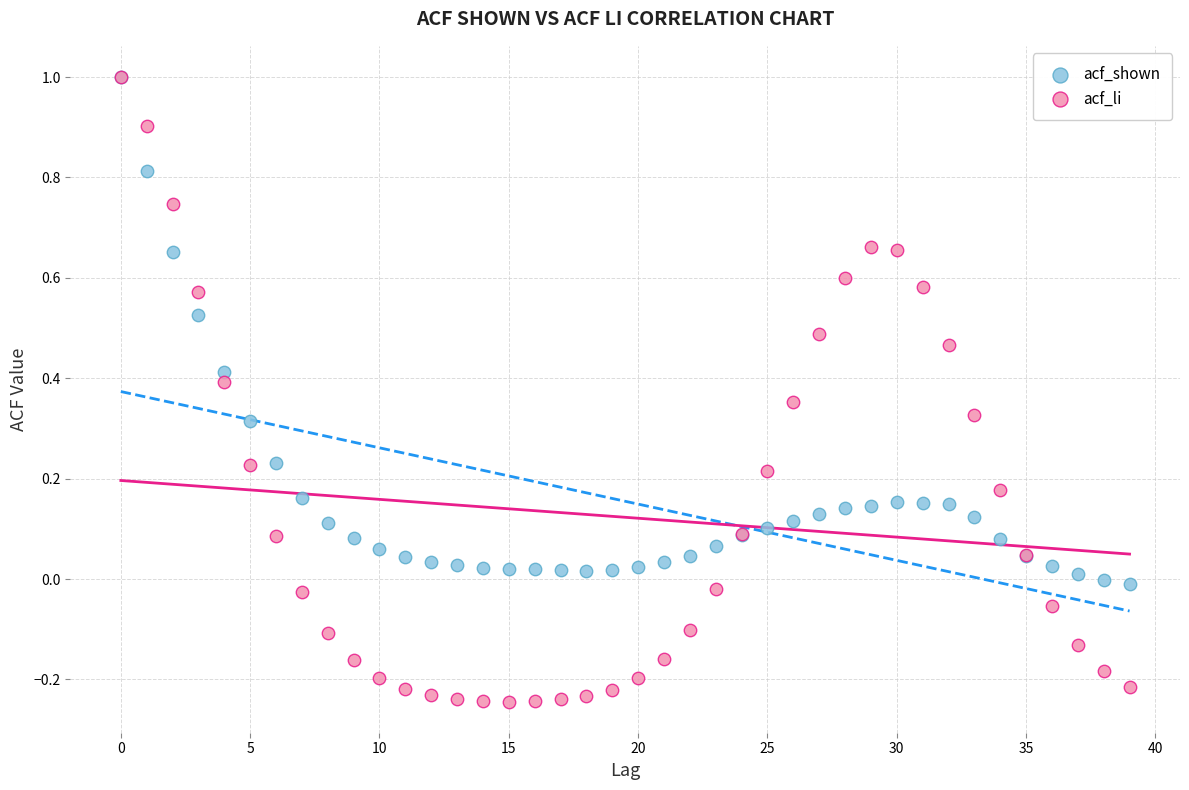

What are all the series names shown in the legend?

acf_shown, acf_li